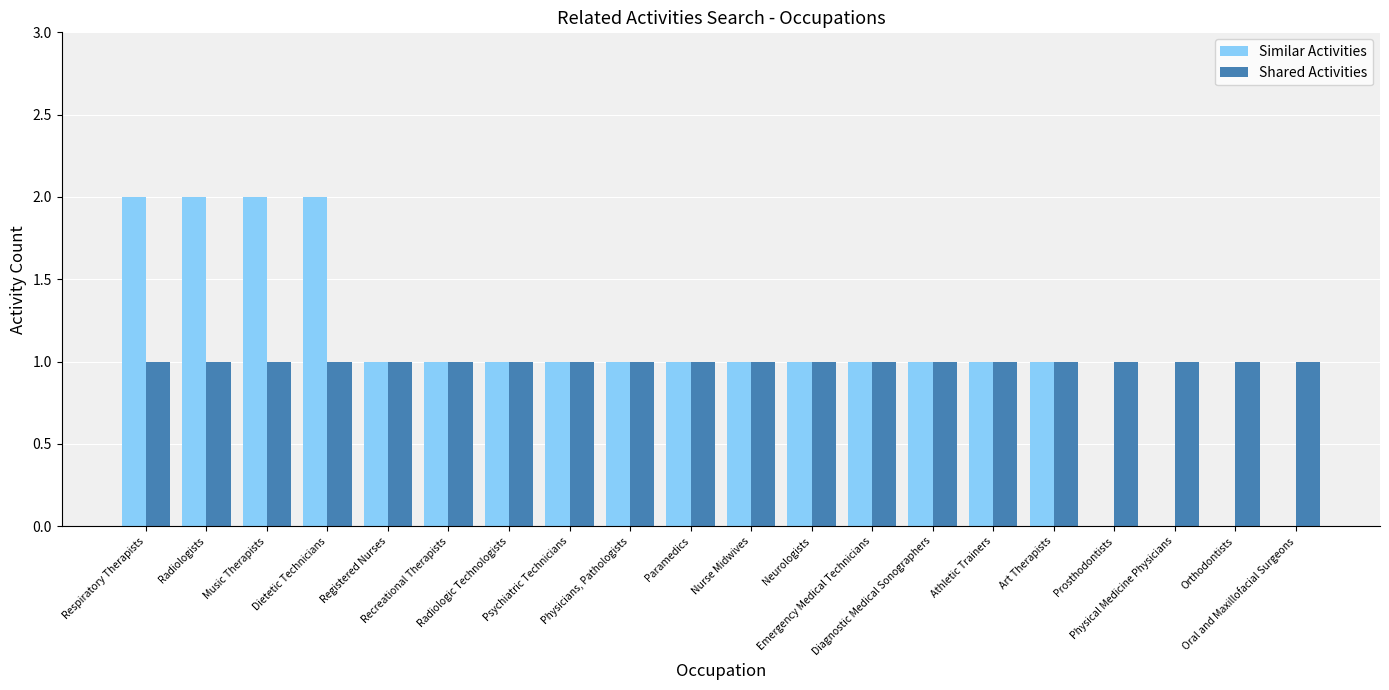

Which series has the widest spread of values?

Similar Activities